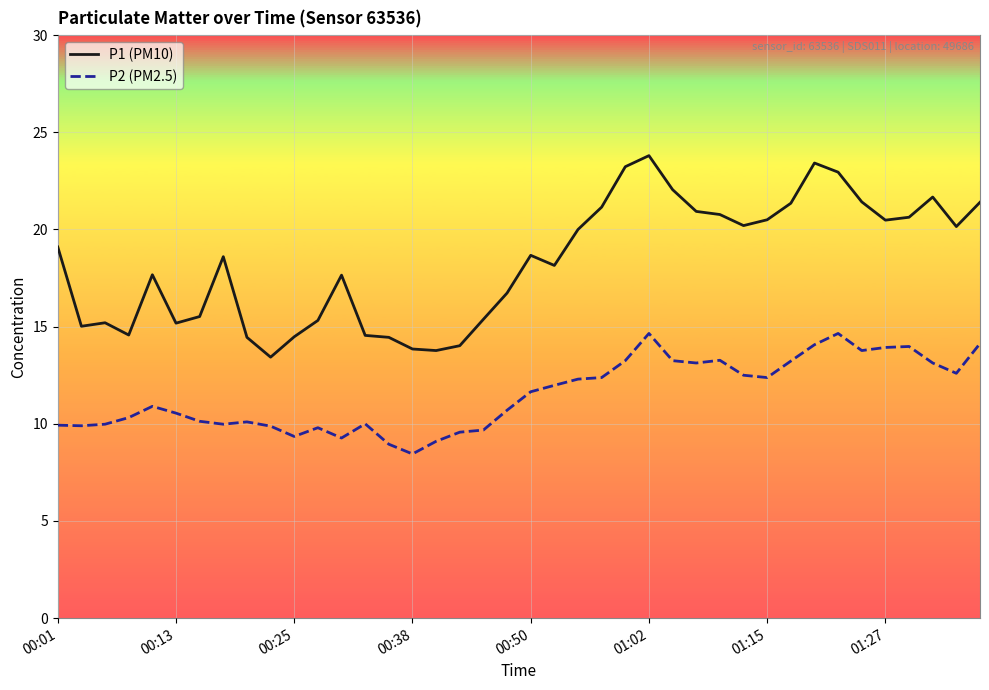

What is the maximum value shown in the chart?

23.8